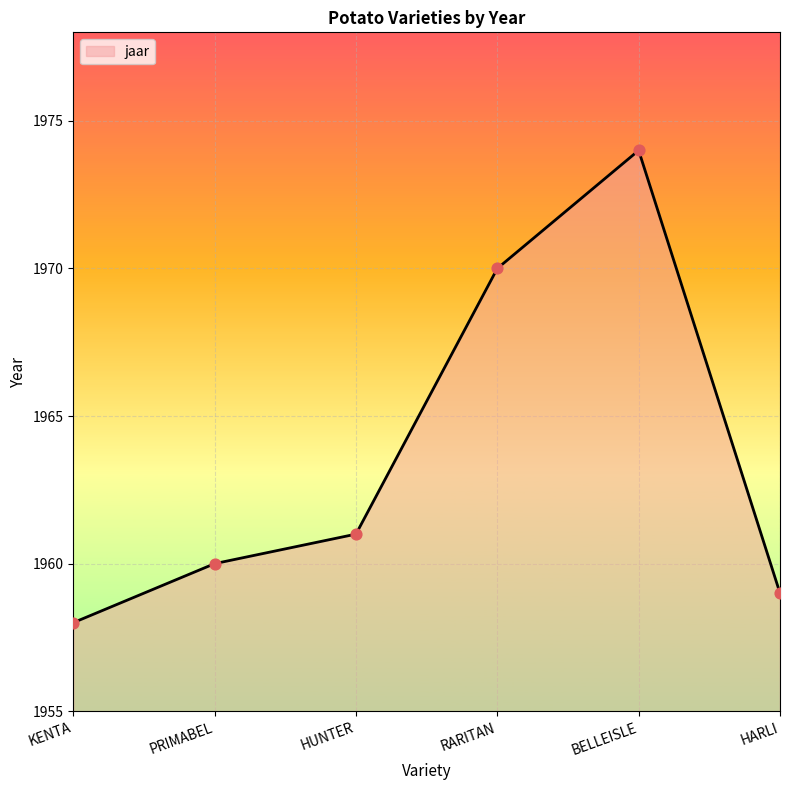

What is the ratio of the value at HUNTER to the value at PRIMABEL?

1.0